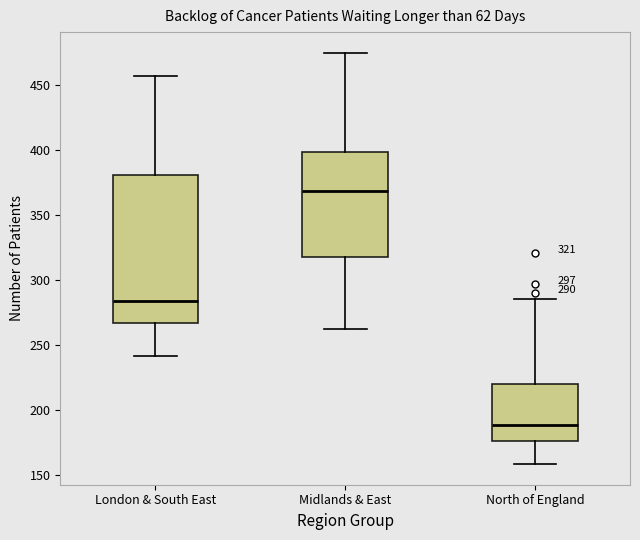

Which box is the tallest, from its lower edge to its upper edge?

London & South East